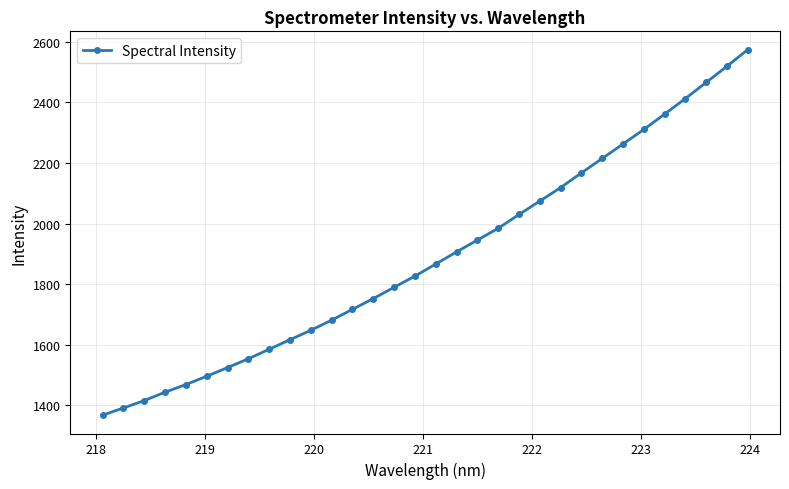

Count the number of data series in this chart.

1